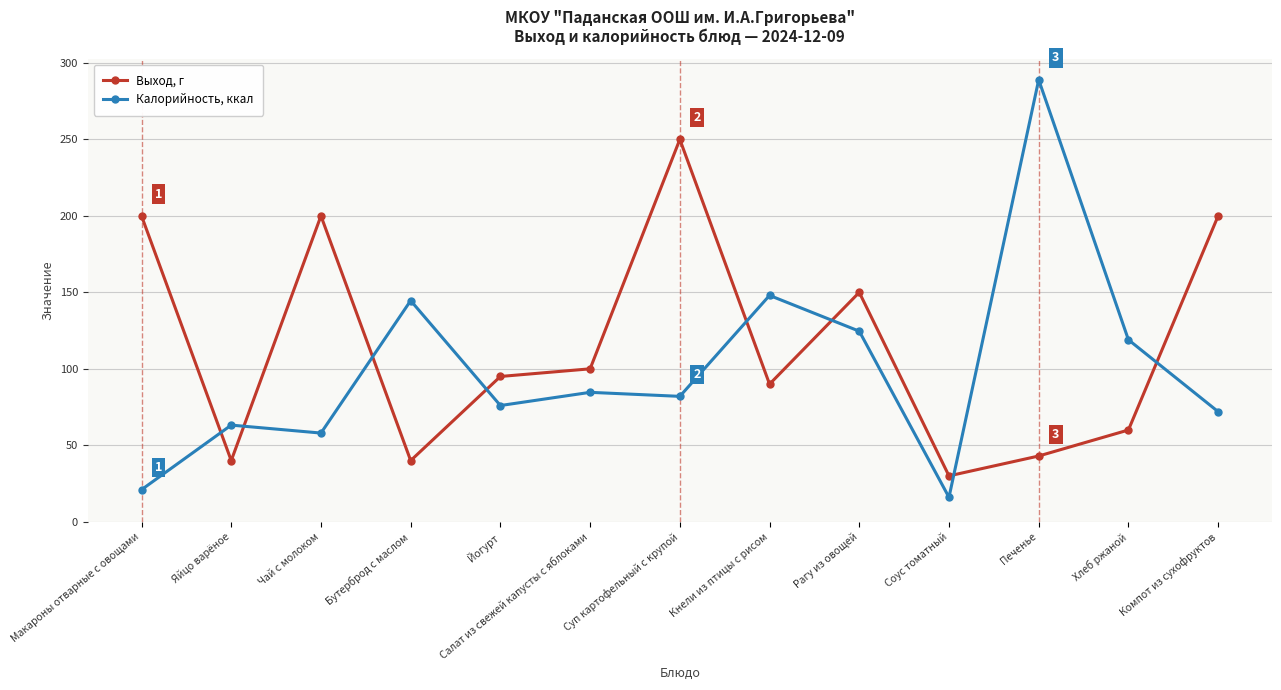

What position from the right is Рагу из овощей?

5